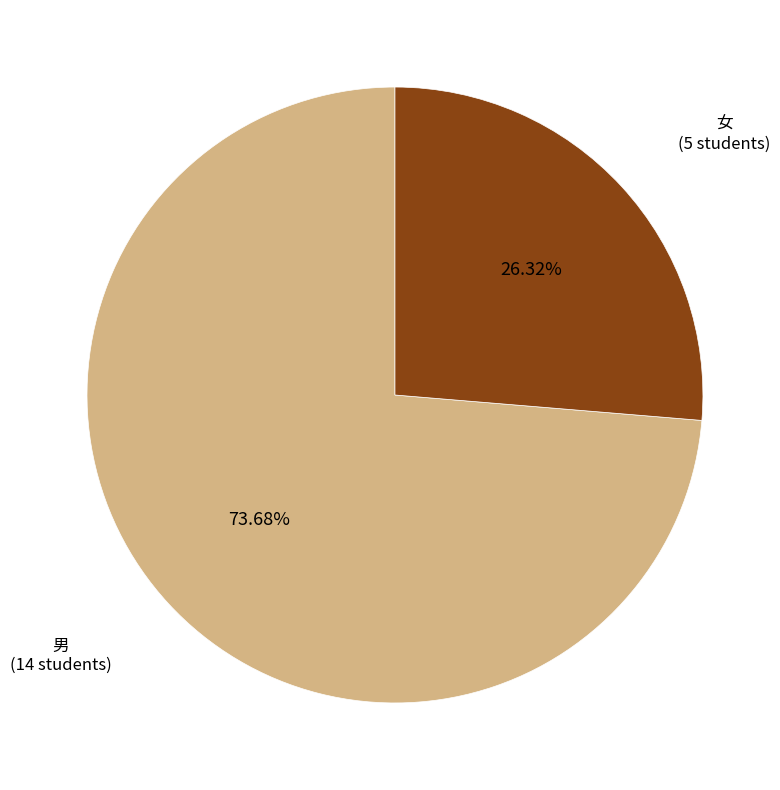

To the nearest percent, what is the difference between the largest and smallest slice percentages?

47%